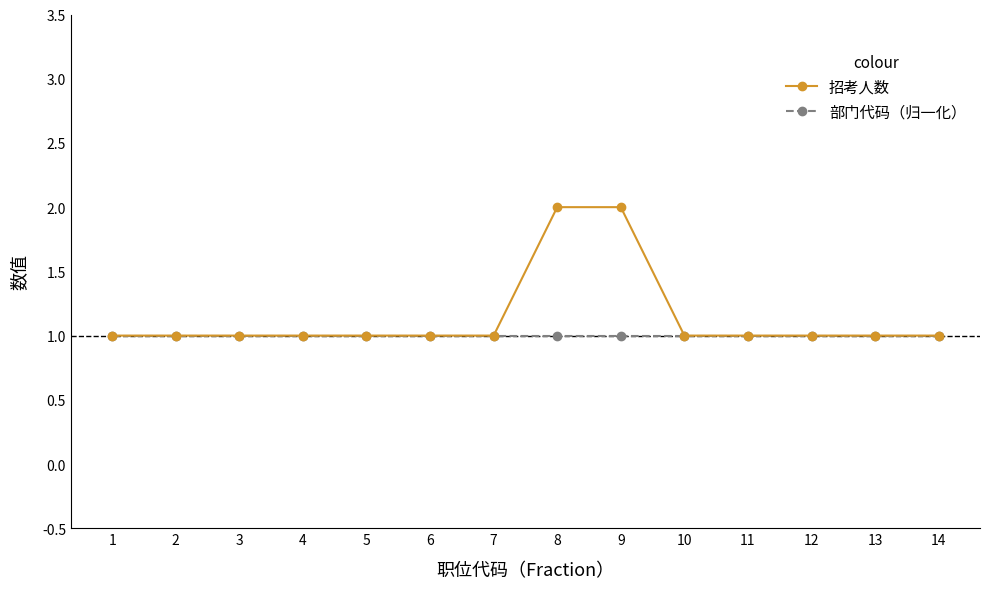

What are all the series names shown in the legend?

招考人数, 部门代码（归一化）